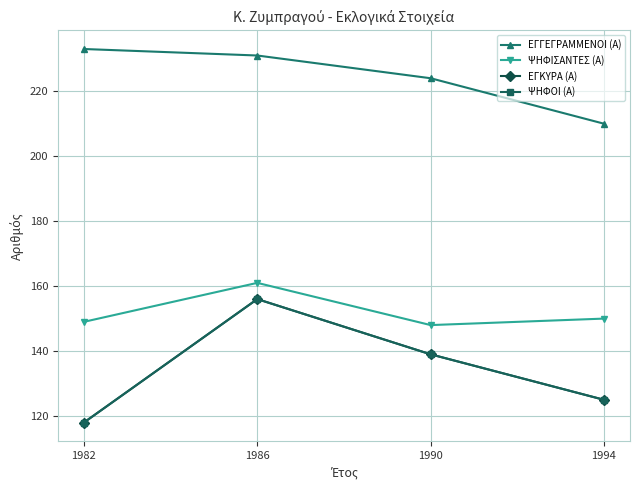

What is the value of the ΕΓΓΕΓΡΑΜΜΕΝΟΙ (Α) point at the 3rd from the left?

224